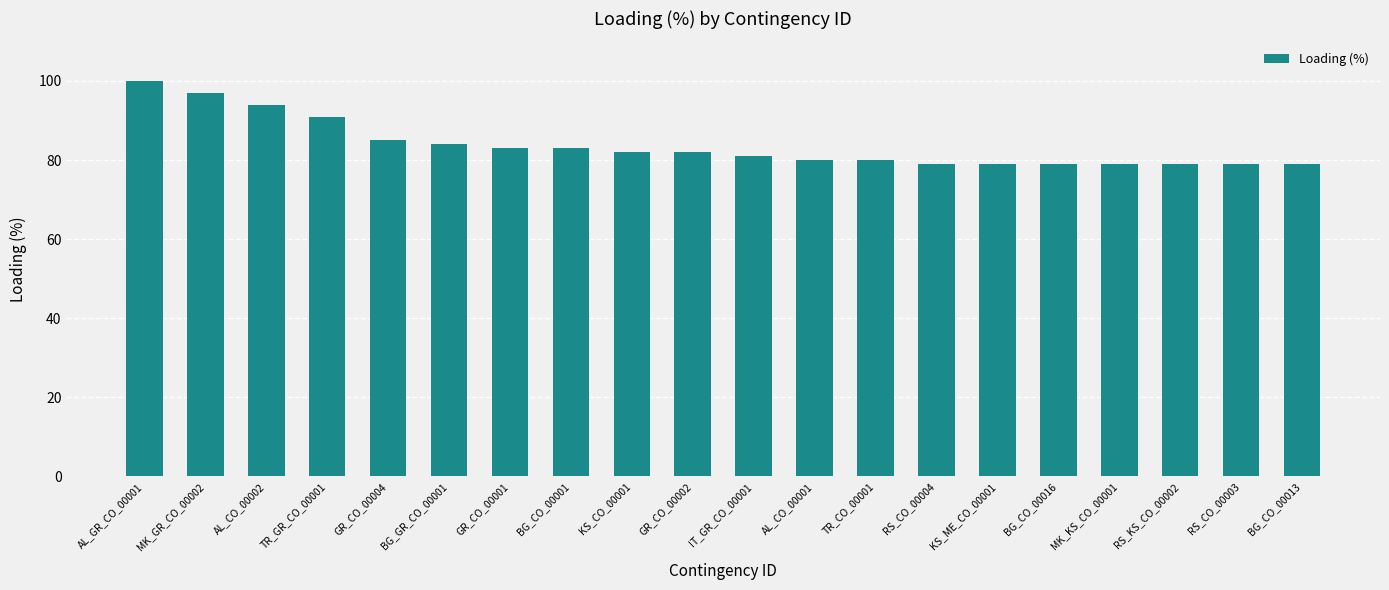

At which label is the value closest to 89?

TR_GR_CO_00001